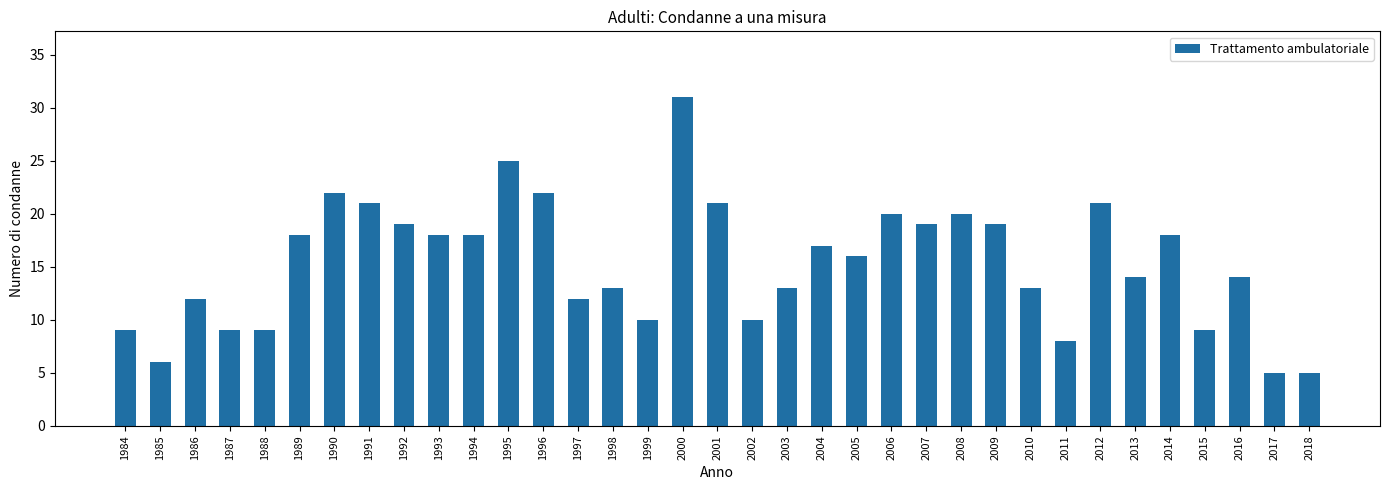

What is the ratio of the value at 1984 to the value at 1987?

1.0